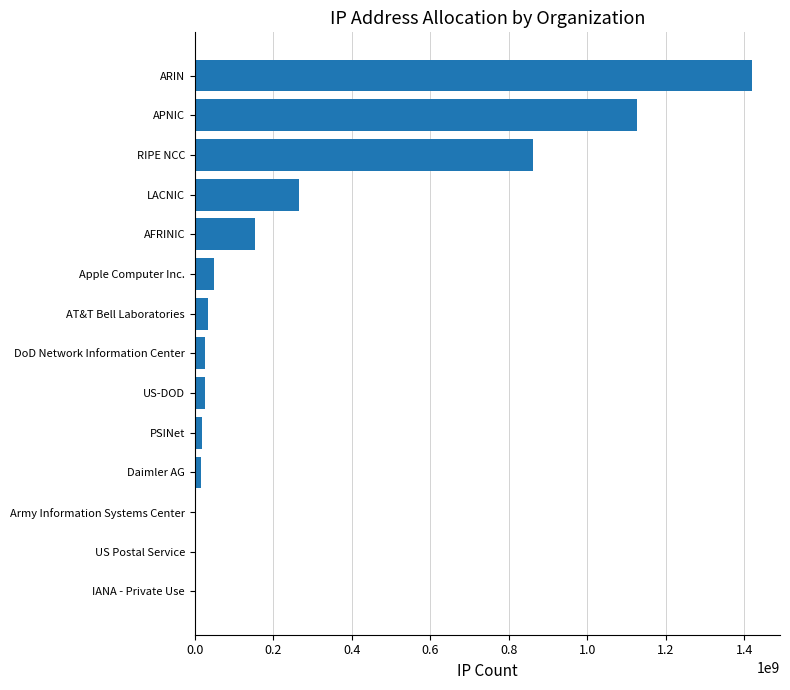

What is the sum of all values?

4001183477